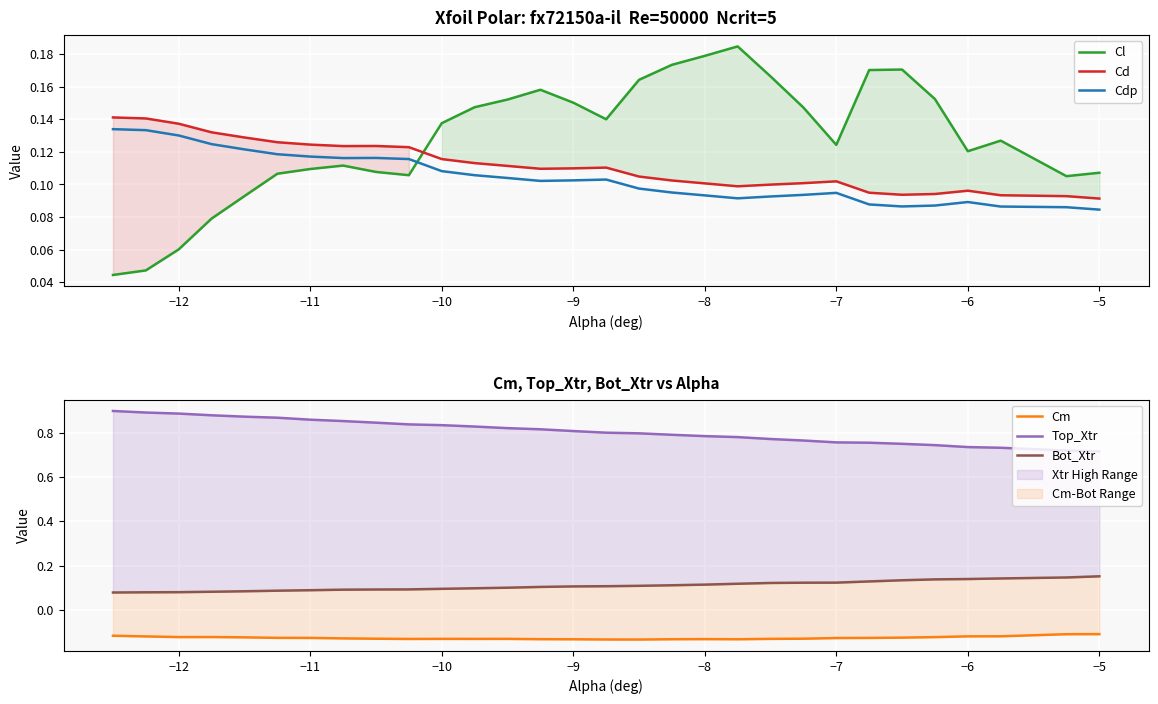

True or false: Top_Xtr and Cm intersect in this chart.

False